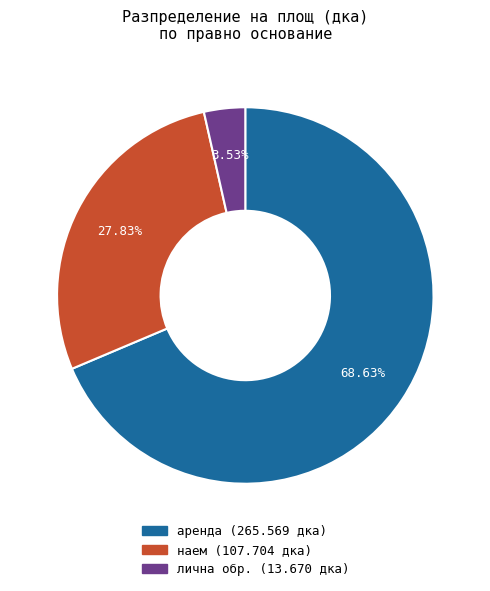

Is there a majority slice in this chart?

Yes